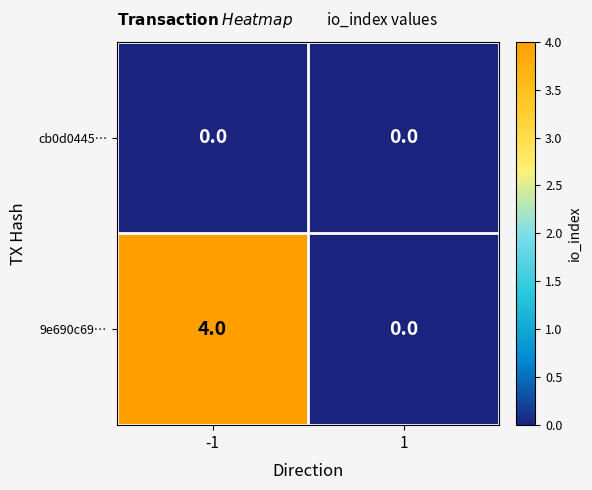

What is the sum of all 9e690c69… values?

4